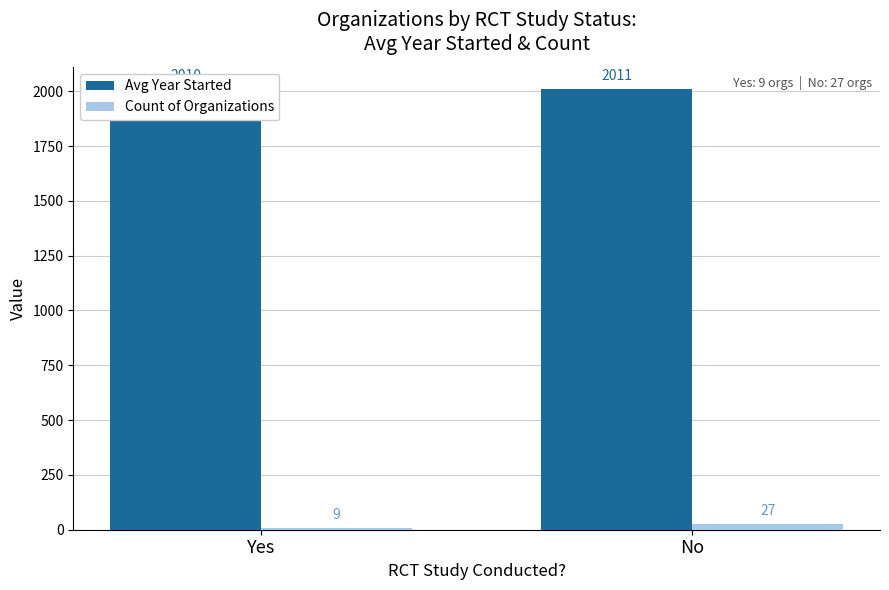

The Avg Year Started series shows 2010.6 at No. True or false?

True